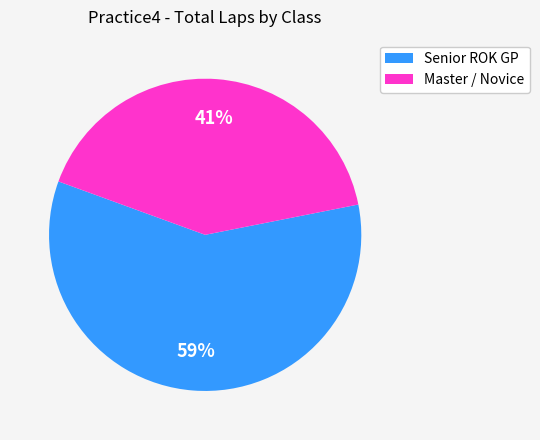

Does any single category account for the majority?

Yes